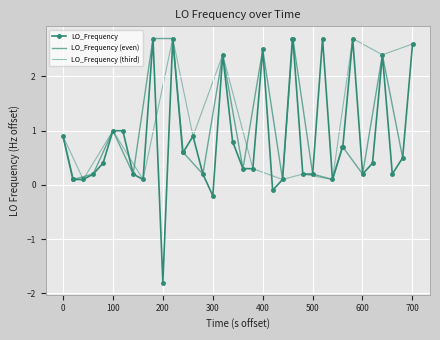

What is the maximum value for LO_Frequency?

2.7